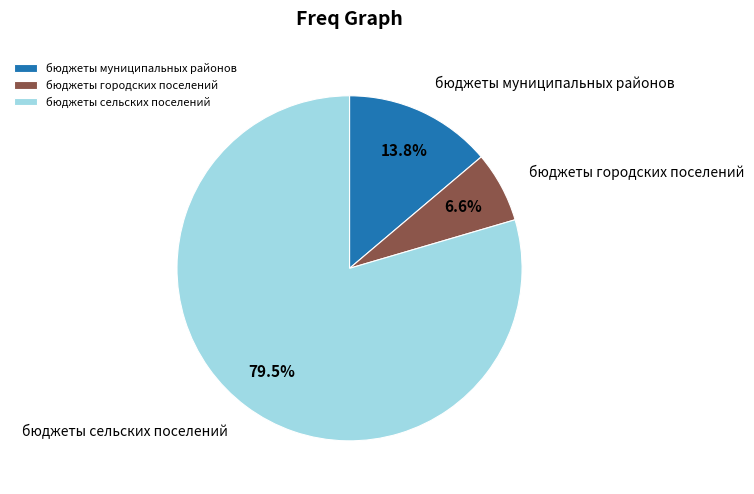

What percentage is the бюджеты городских поселений slice, to the nearest percent?

7%